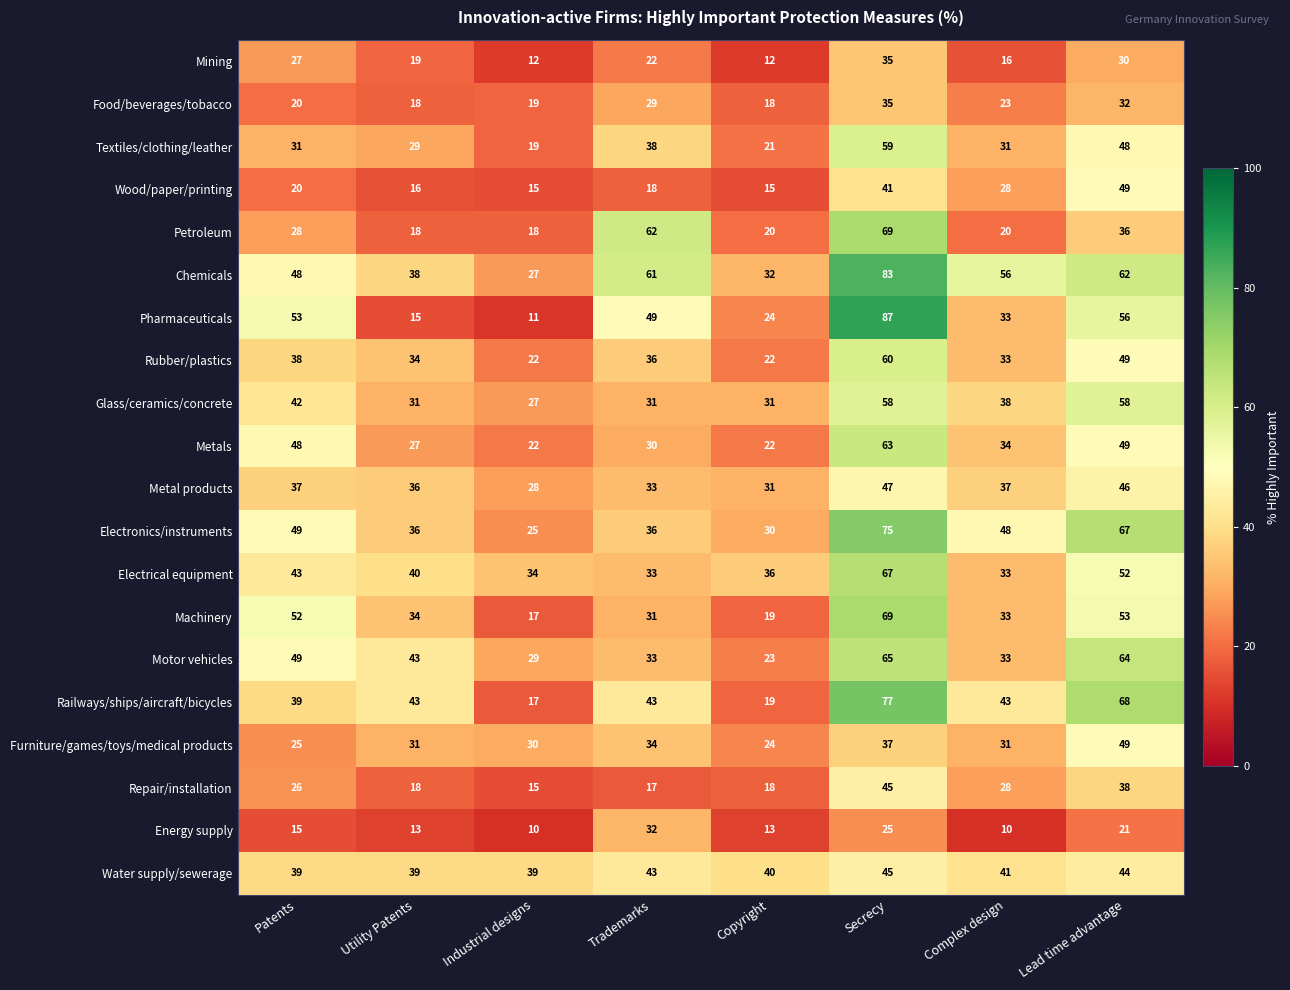

What is the highest value of the Machinery series?

69